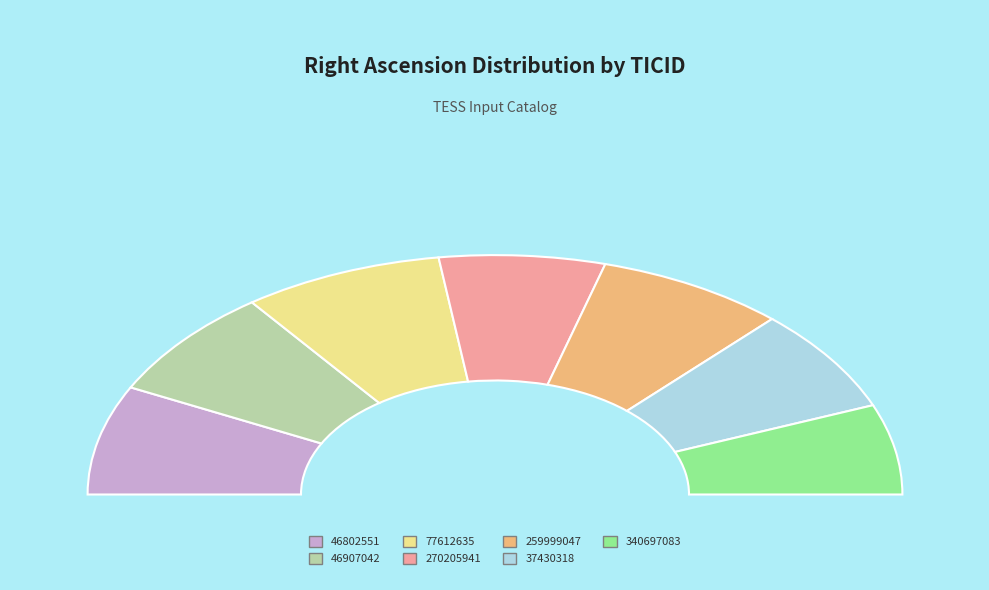

Which slice is the largest?

77612635